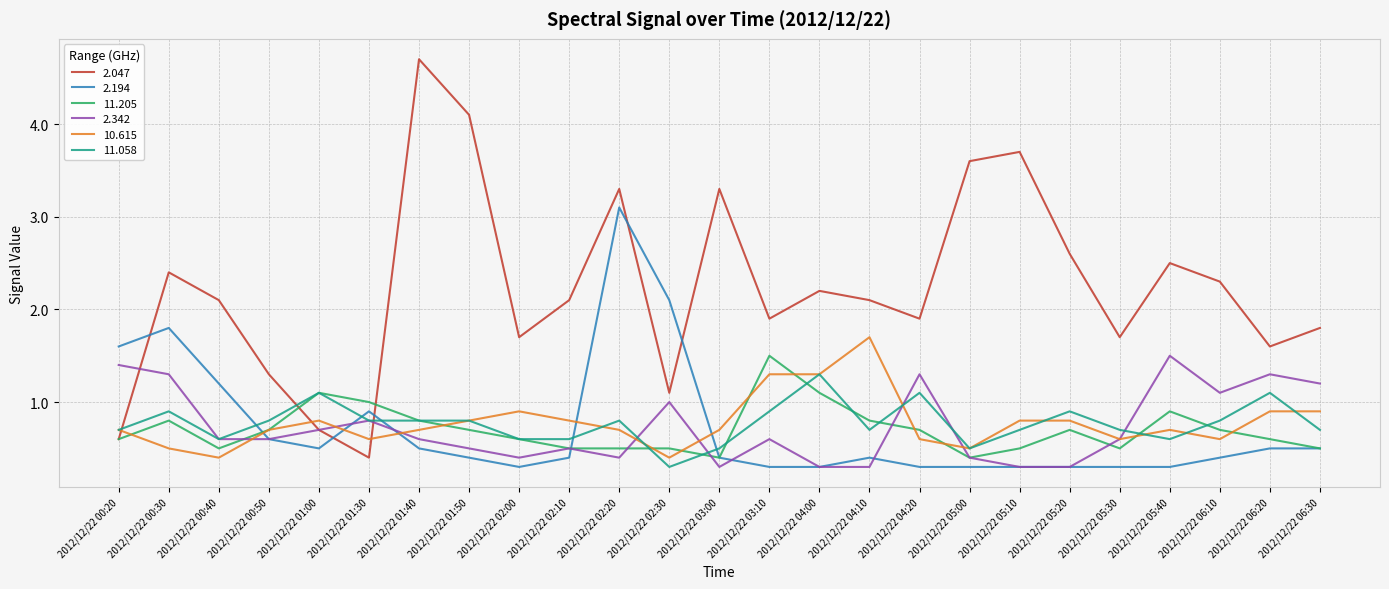

What is the difference between the highest and lowest values at 2012/12/22 05:00?

3.3